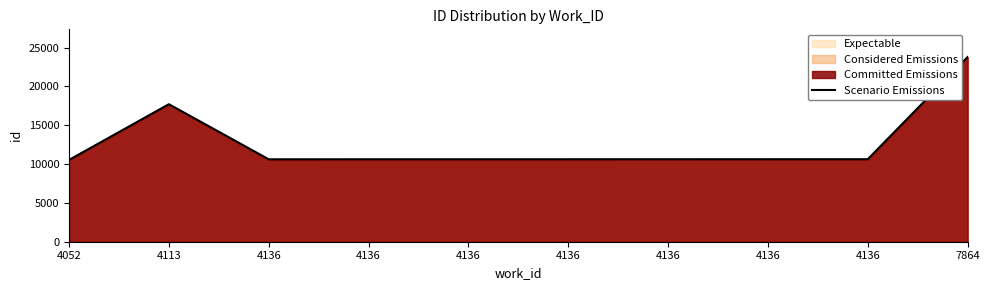

What is the change in value from 4113 to 4136?

-7086